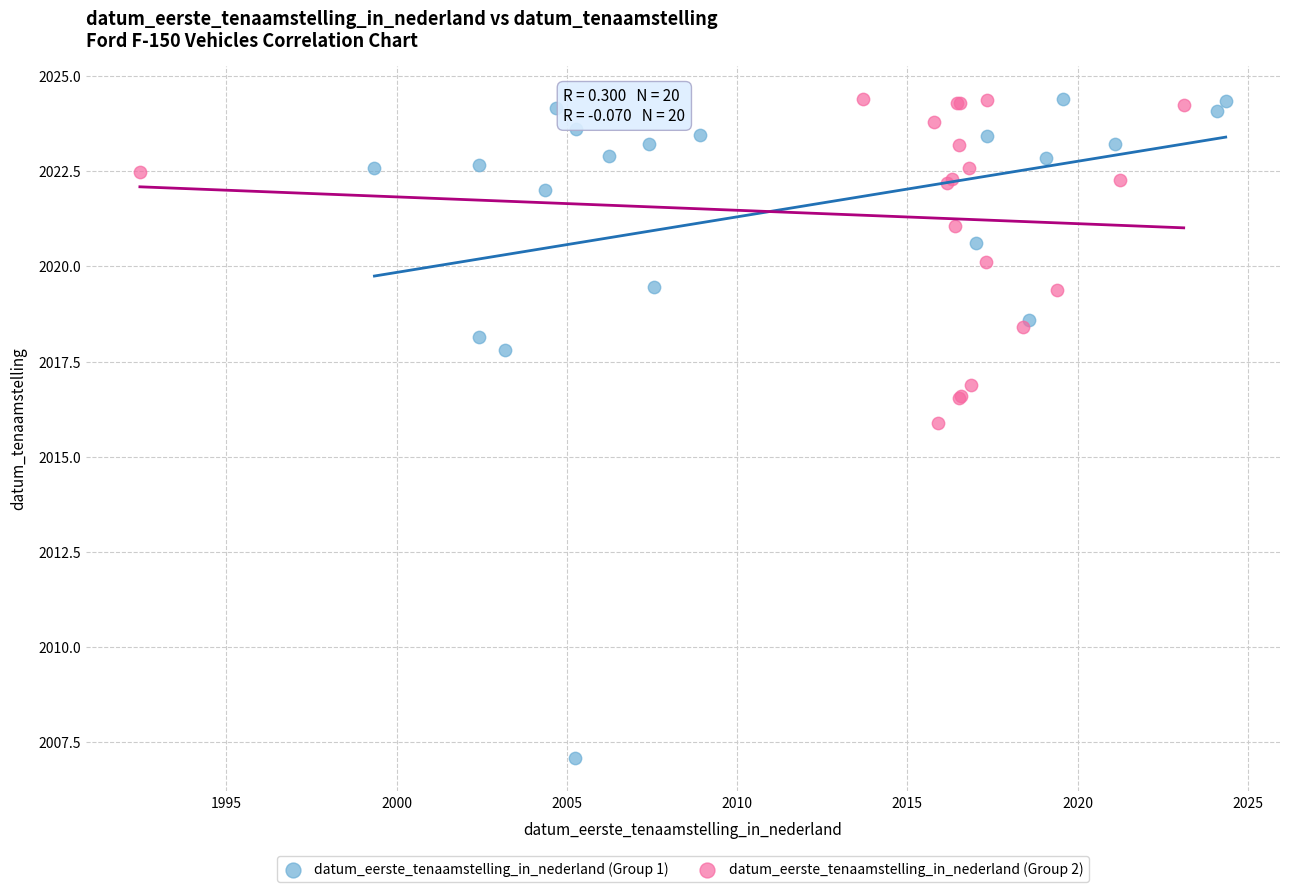

Which series contains the lowest Y value?

datum_eerste_tenaamstelling_in_nederland (Group 1)